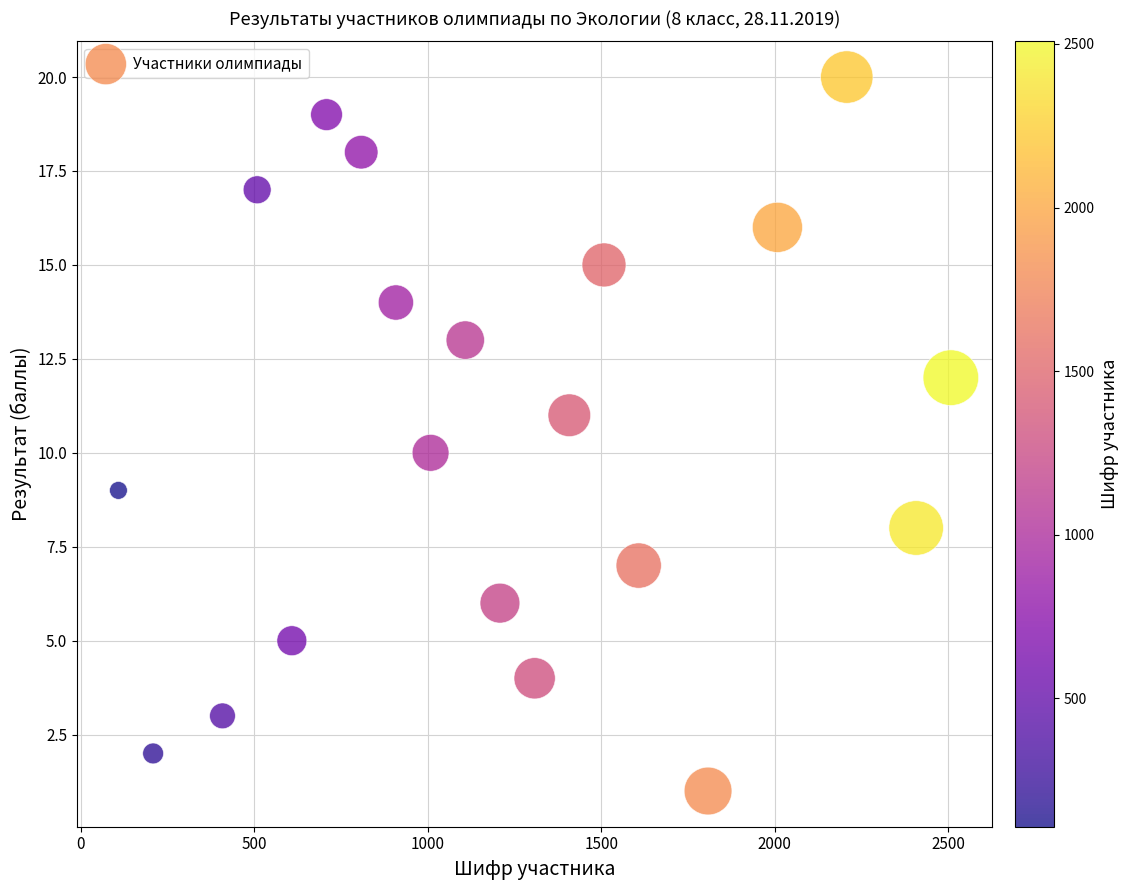

What is the range of Y values (max minus min)?

19